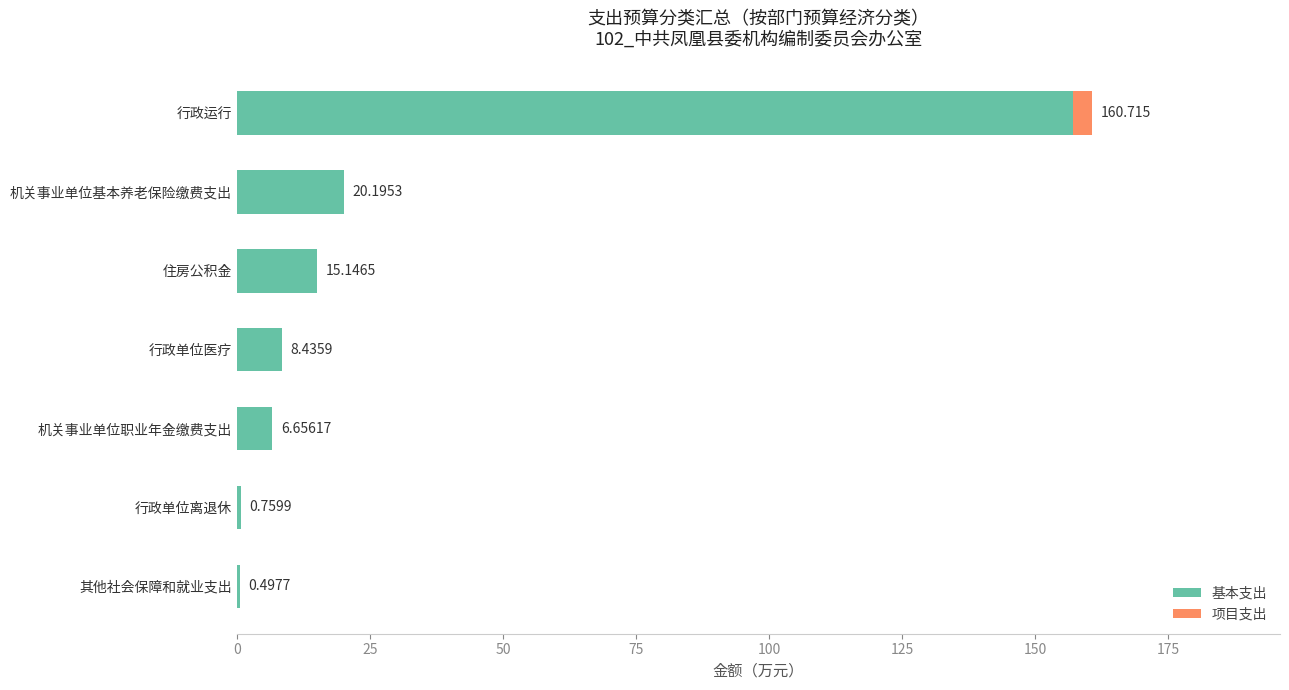

Which category has the highest value in the 基本支出 series?

行政运行